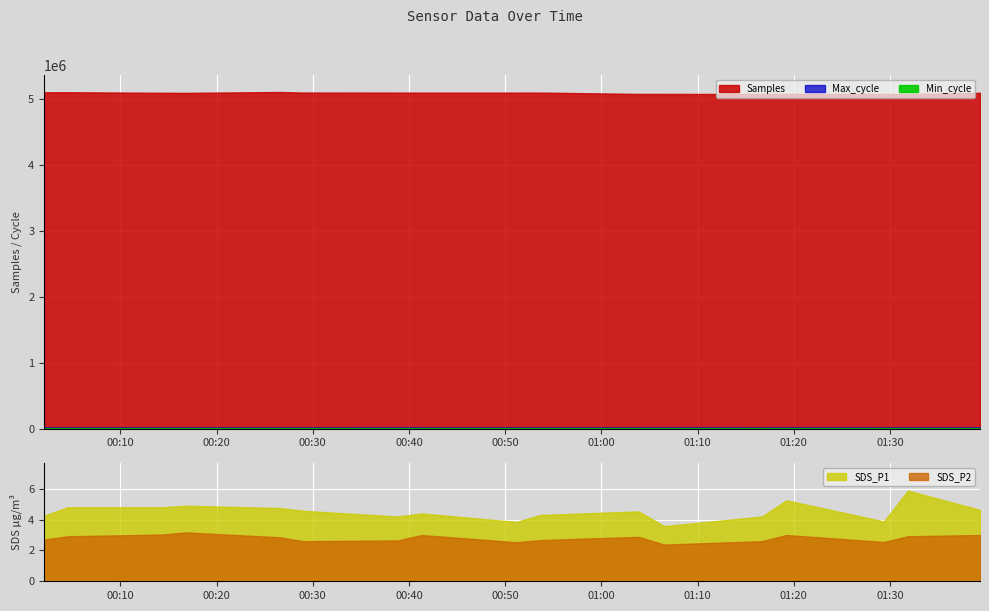

Which category has the highest value across all series?

2023/05/02 00:26:35